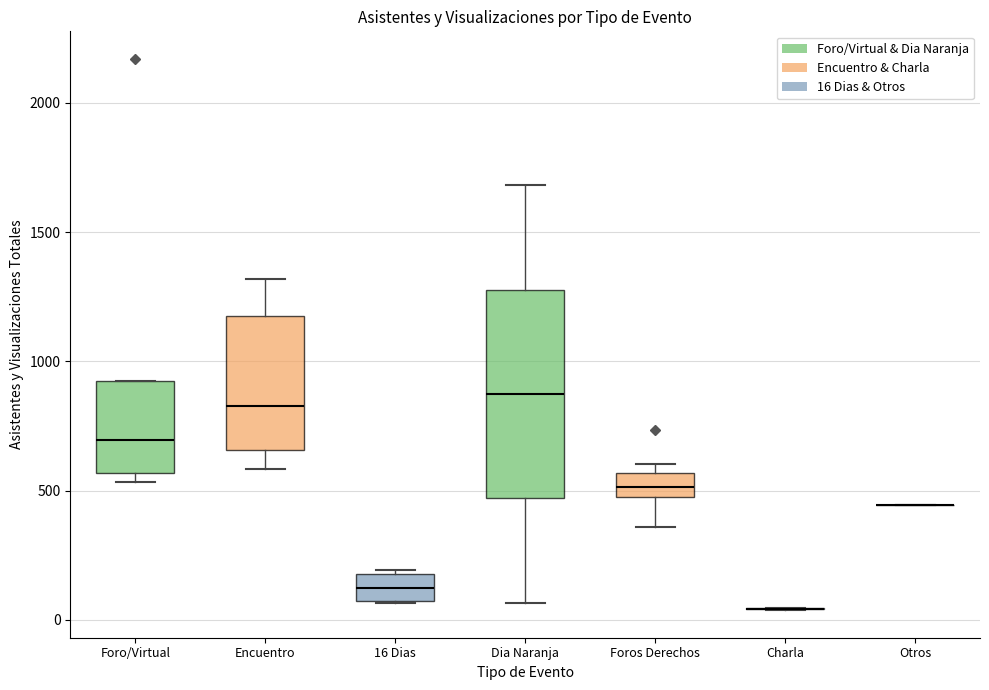

Which box is the tallest, from its lower edge to its upper edge?

Dia Naranja